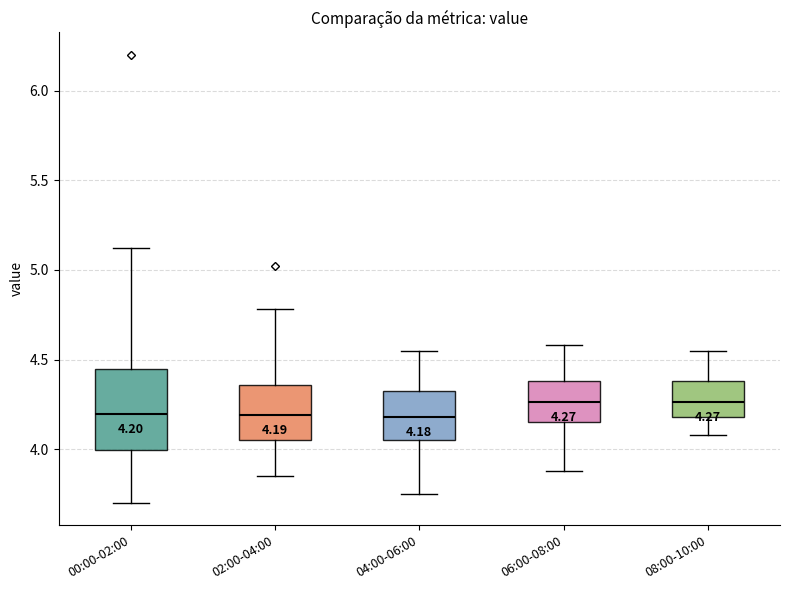

Which box is the tallest, from its lower edge to its upper edge?

00:00-02:00